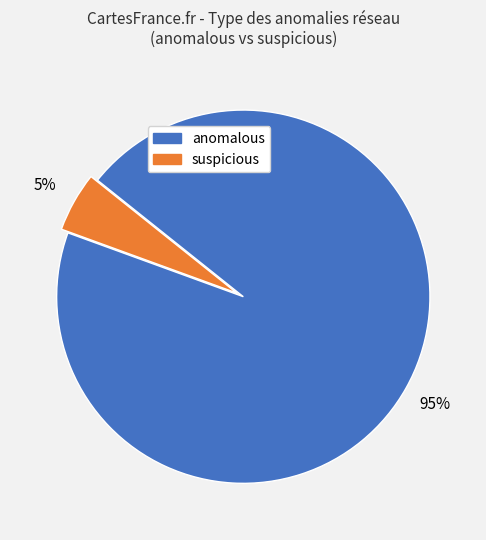

Does any single category account for the majority?

Yes